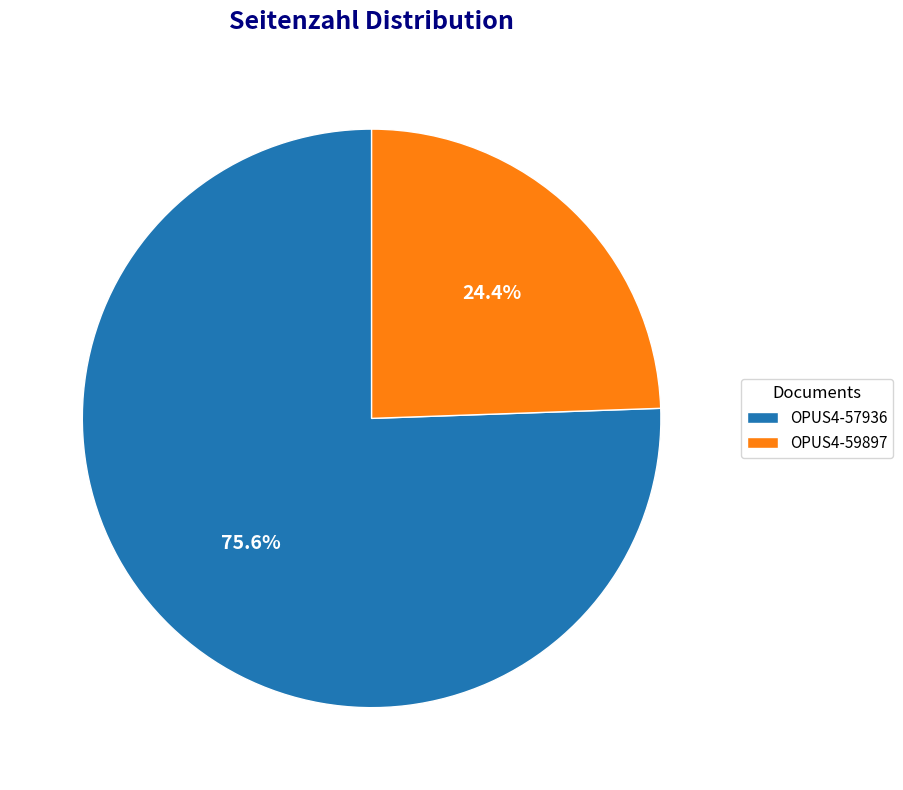

What is the majority slice?

OPUS4-57936